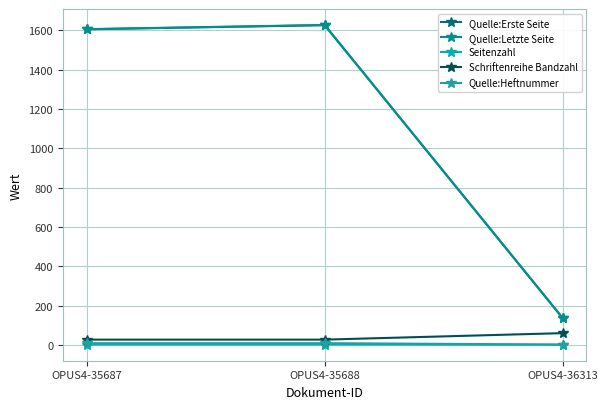

What is the average value of the Quelle:Erste Seite series?

1123